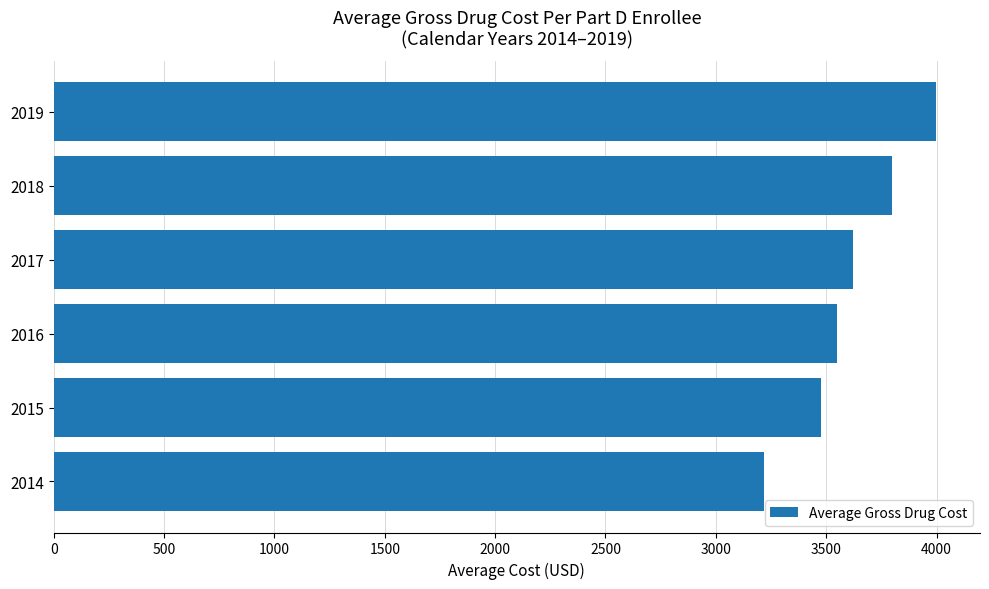

What is the difference between the second highest and minimum values?

579.5